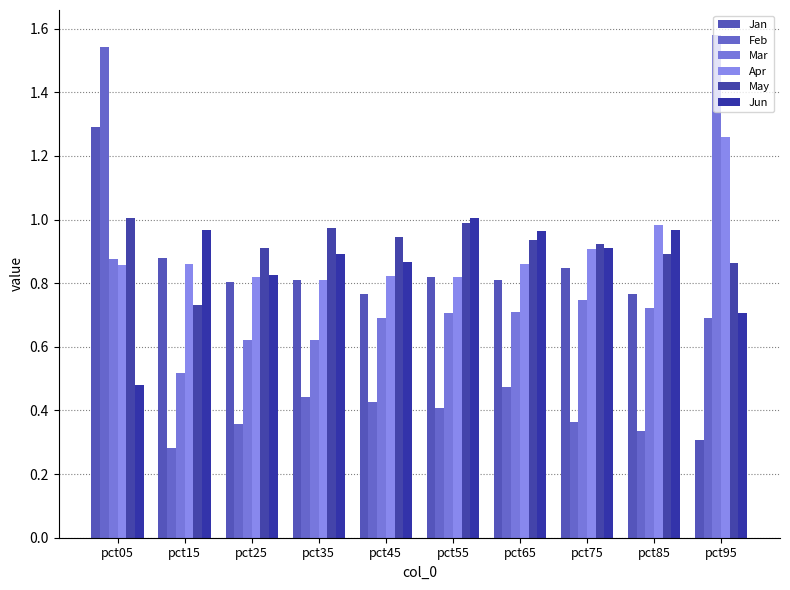

Which series has the largest total across all categories?

May